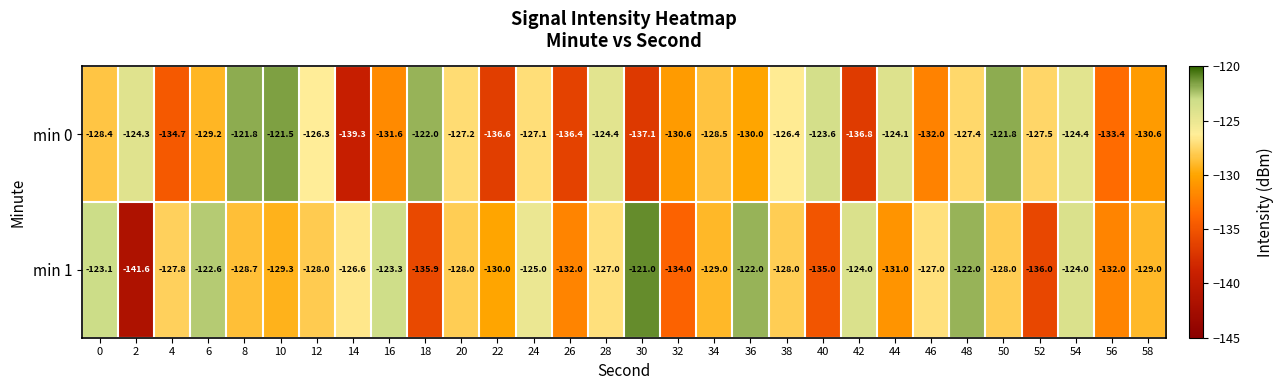

Is it true that min 1 equals -127.0 at 28?

True